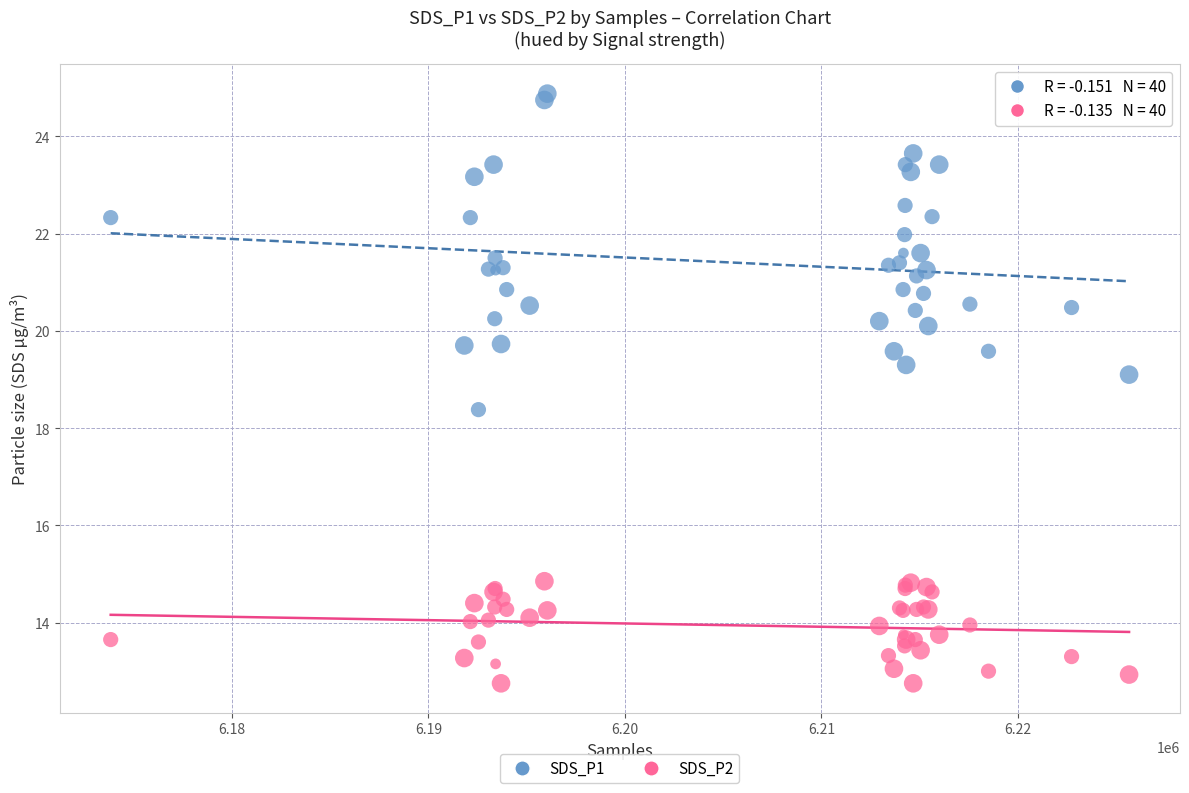

What are all the series names shown in the legend?

SDS_P1, SDS_P2